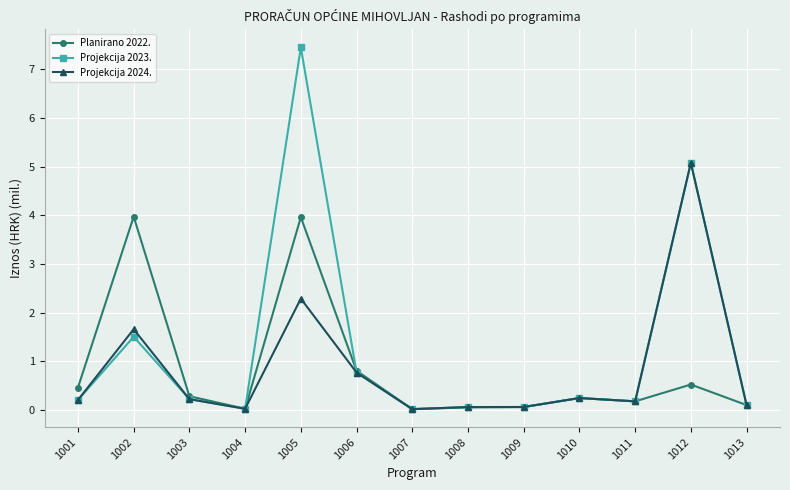

At which category does Projekcija 2024. reach its first local valley?

1004